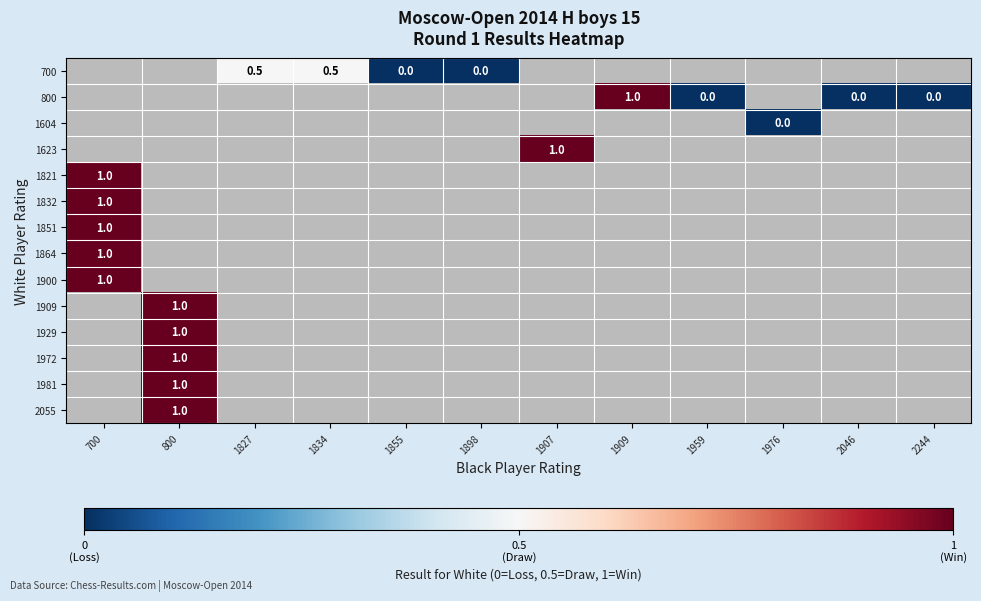

The value of 700 at 1834 is 0.5. True or false?

True